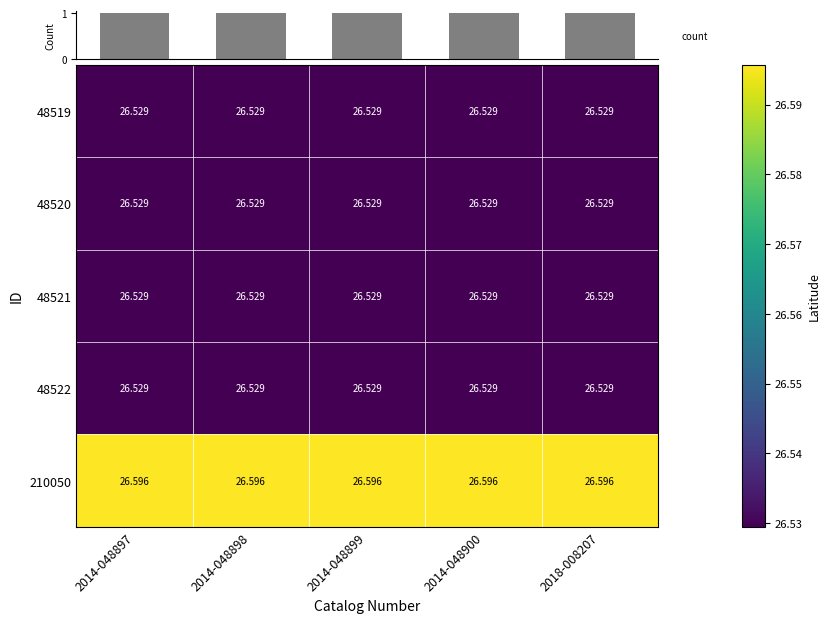

True or false: 48520 has a value of 26.5 at 2014-048899.

True